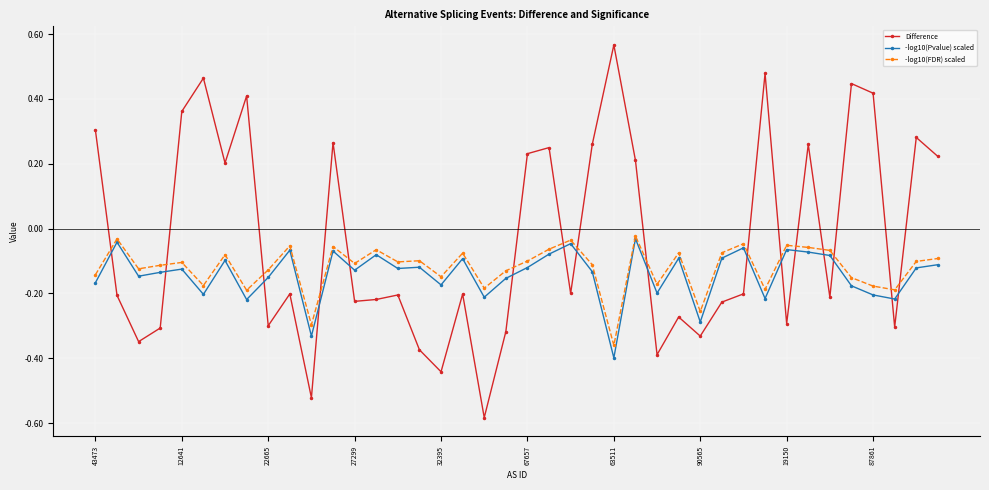

How many data points does each series have?

40